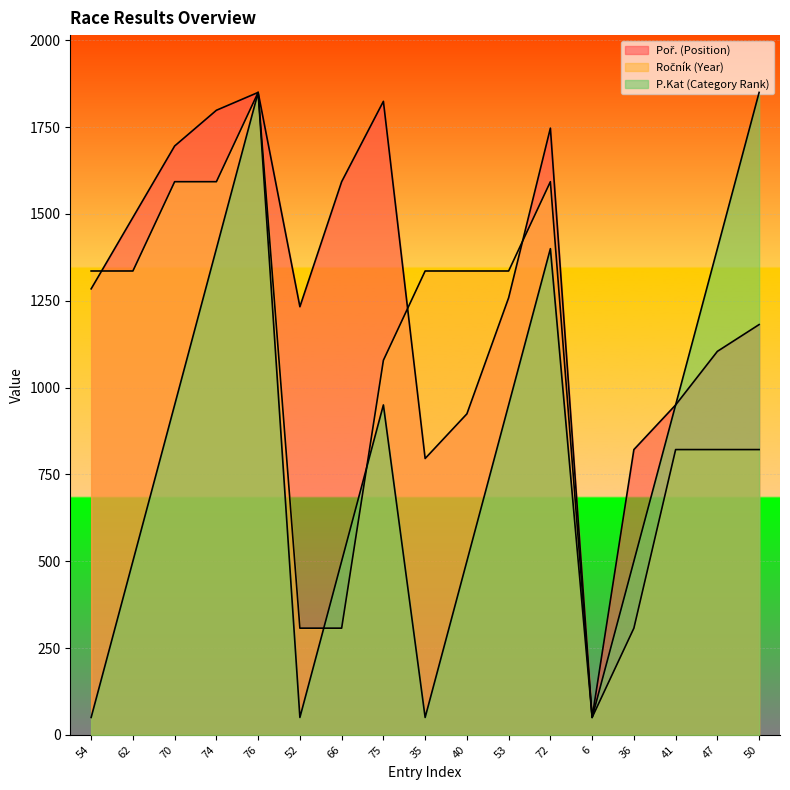

Is the value of Ročník (Year) at 66 greater than the value of Poř. (Position) at 36?

No